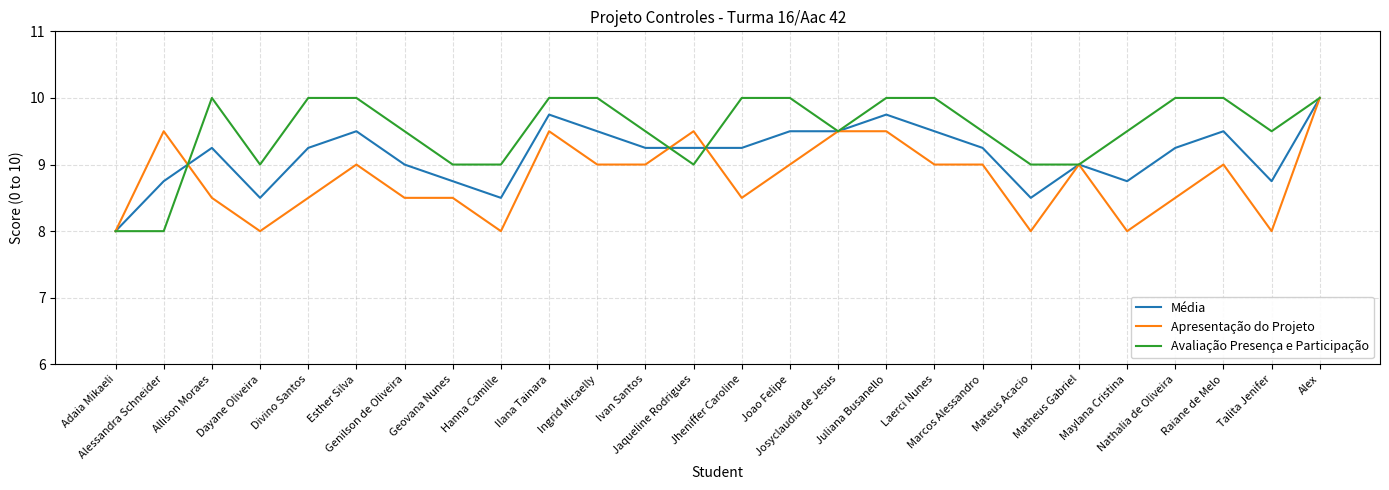

How many lines are shown in the chart?

3